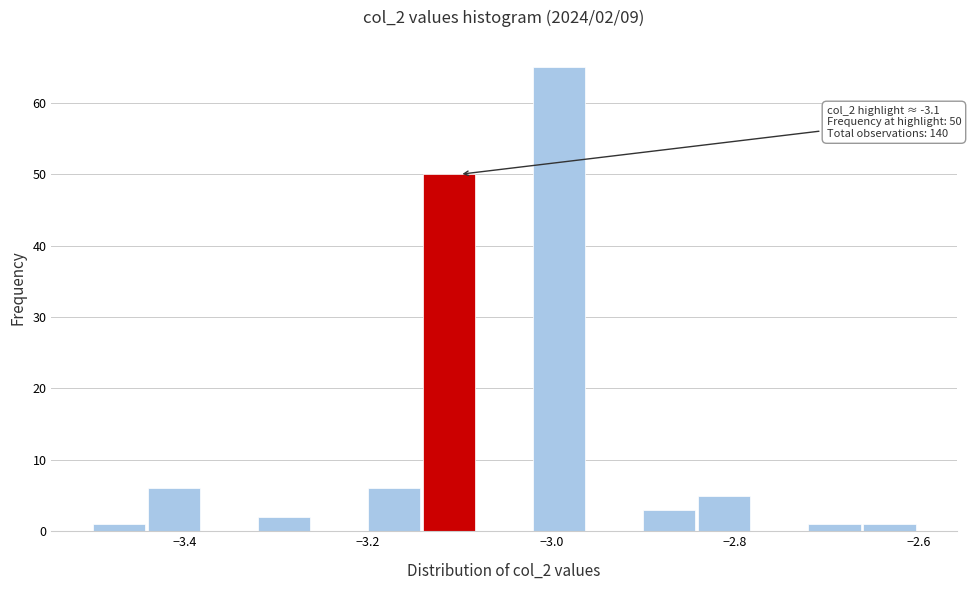

Read against the x-axis, roughly where is the centre of the tallest bar?

-3.00